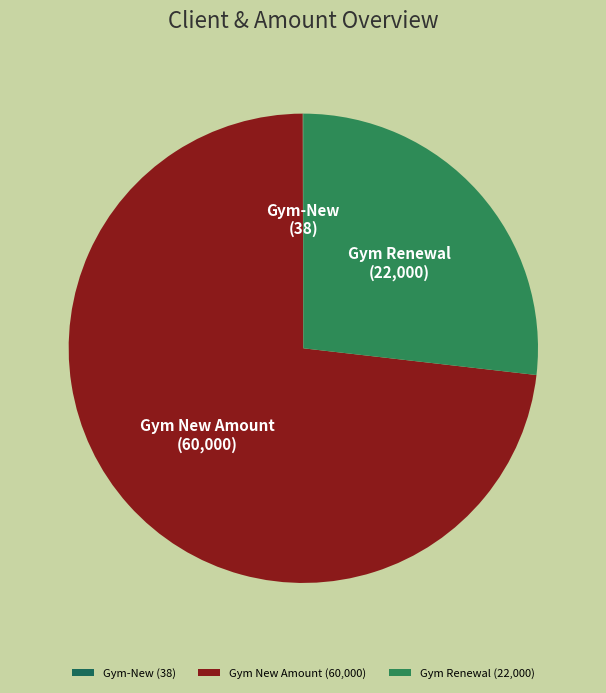

The Gym New Amount (60,000) slice represents 73% of the pie. True or false?

True